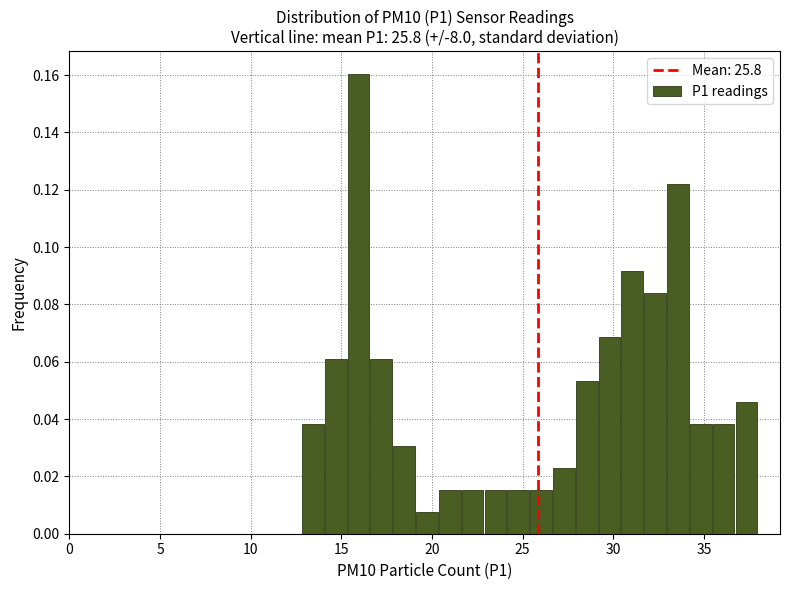

Read against the x-axis, roughly where is the centre of the tallest bar?

16.0